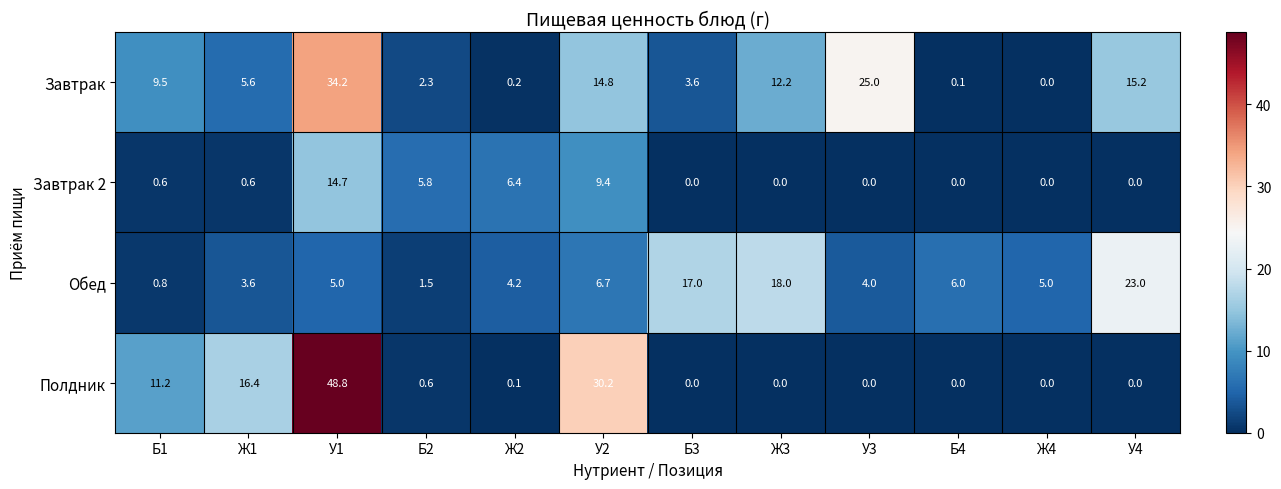

Which series has the widest spread of values?

Полдник